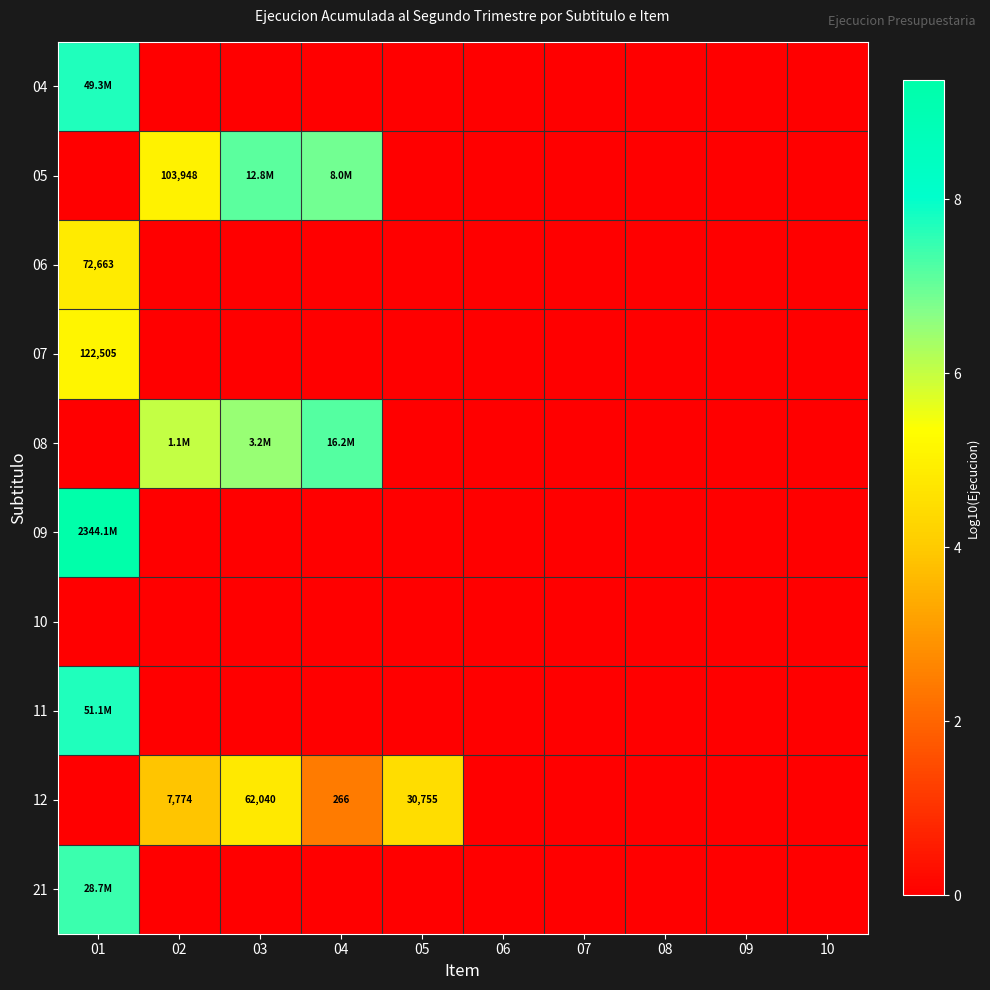

The value of 12 at 09 is 0.0. True or false?

True